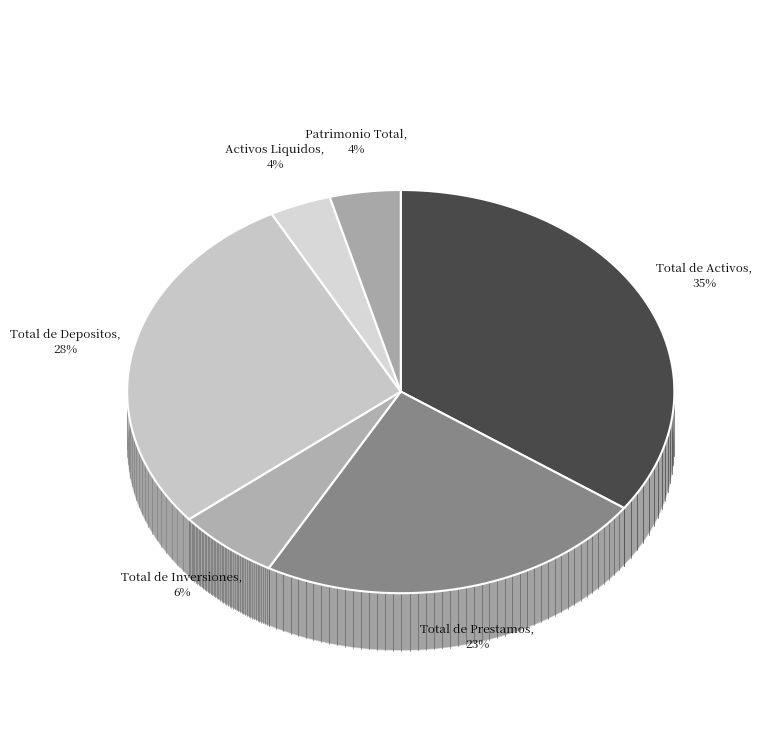

The Total de Activos slice represents 46% of the pie. True or false?

False